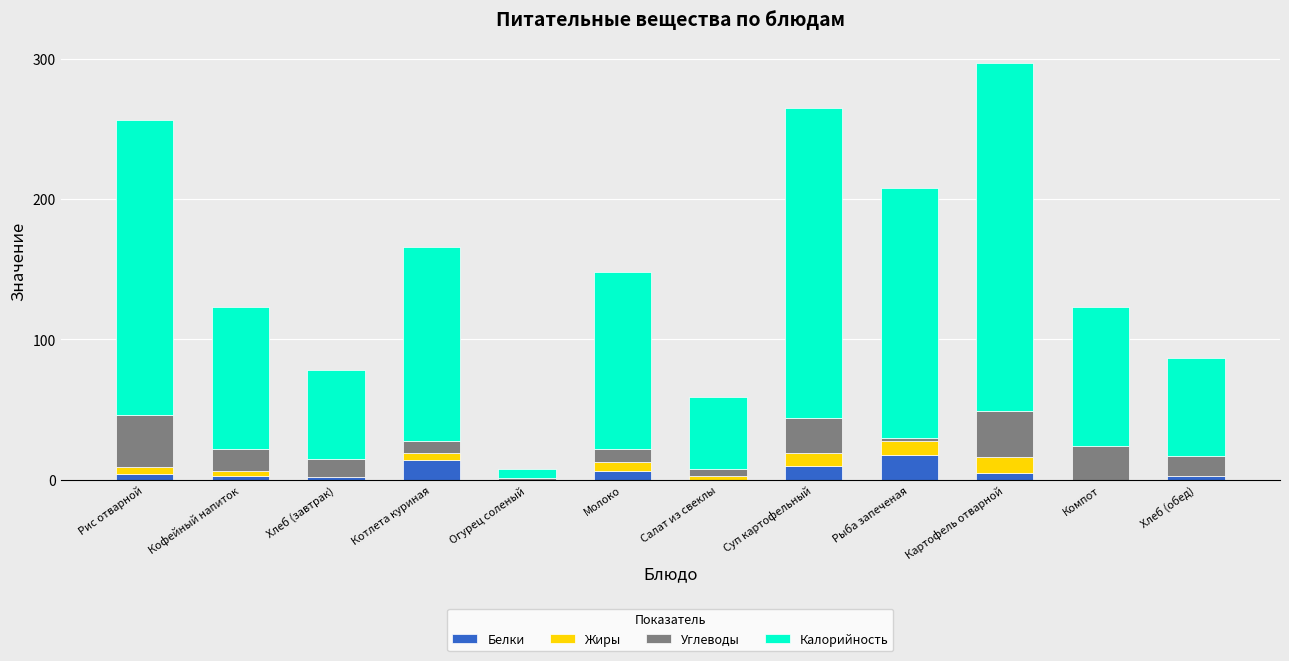

What is the highest value of the Белки series?

18